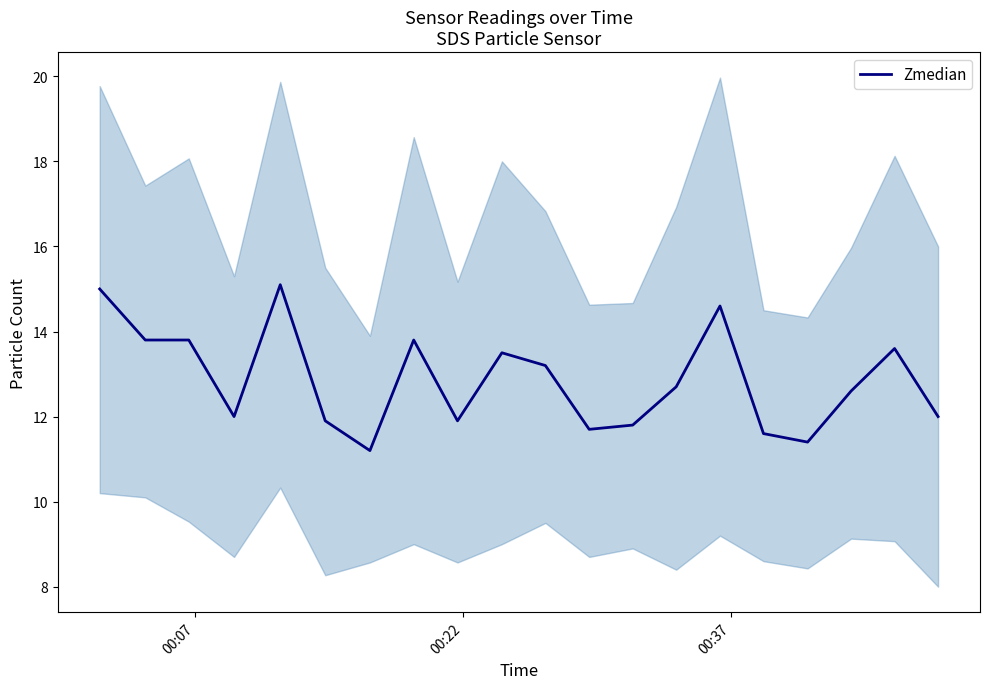

What is the value of the 18th point from the left?

12.6